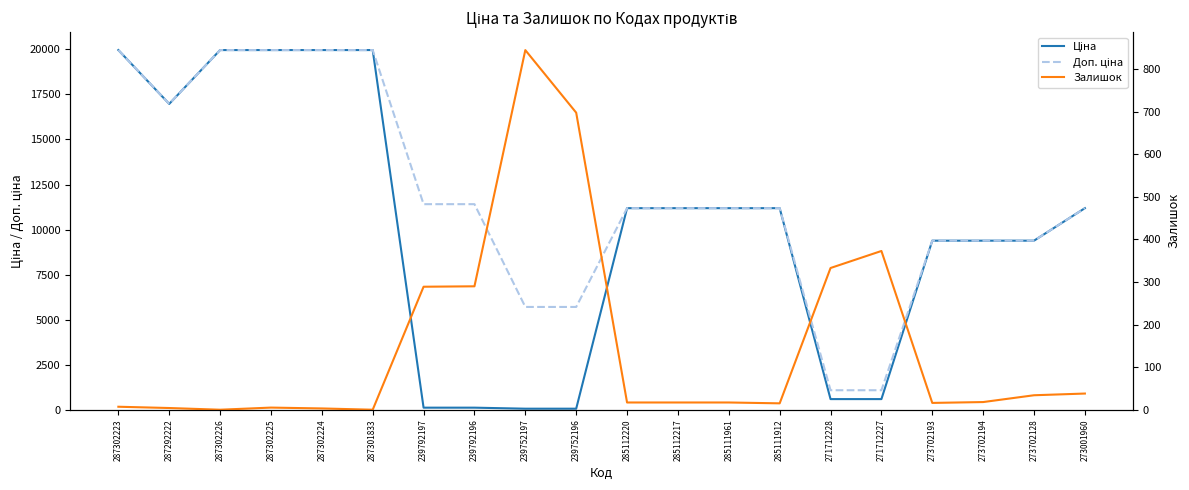

True or false: Залишок has a value of 9.8 at 285111961.

False